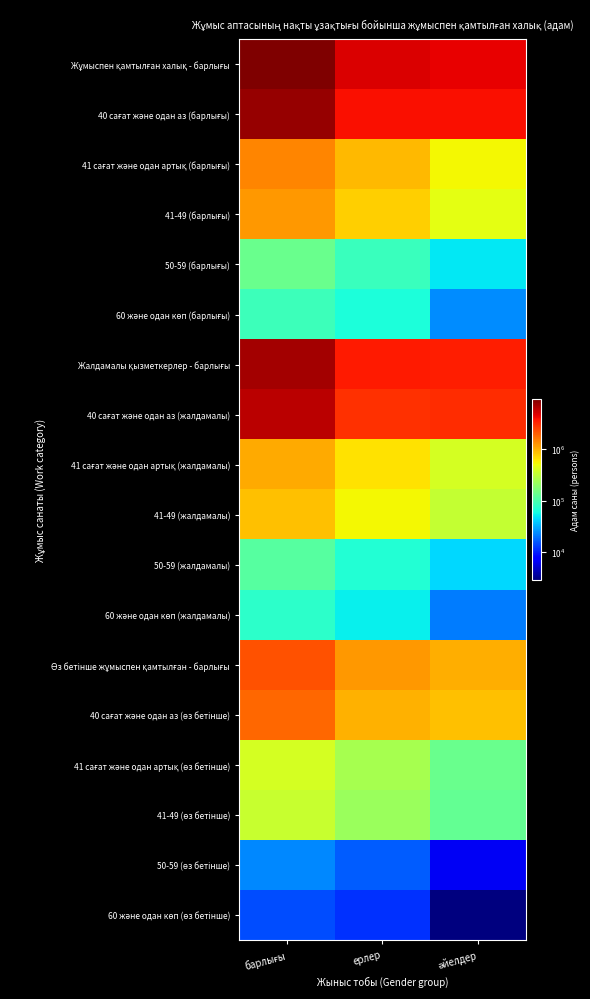

What is the spread (max minus min) of values at әйелдер?

4397149